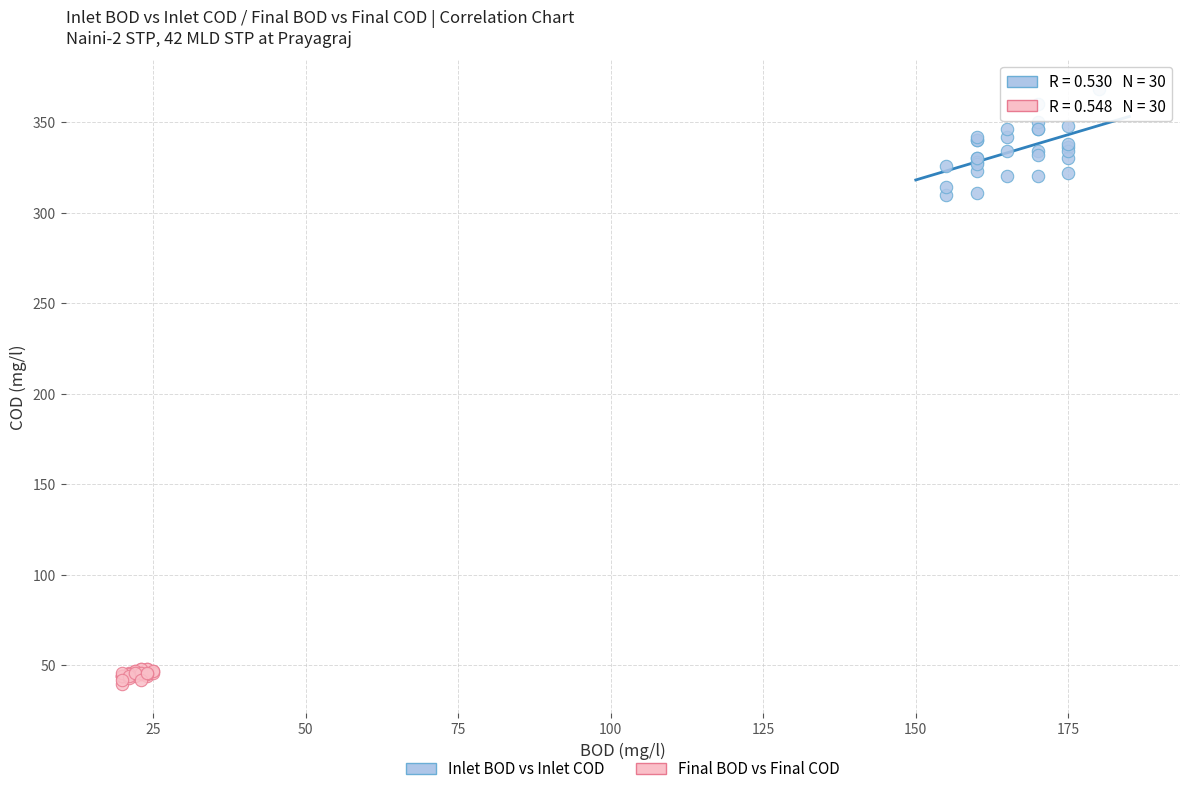

Which series contains the lowest Y value?

Final BOD vs Final COD